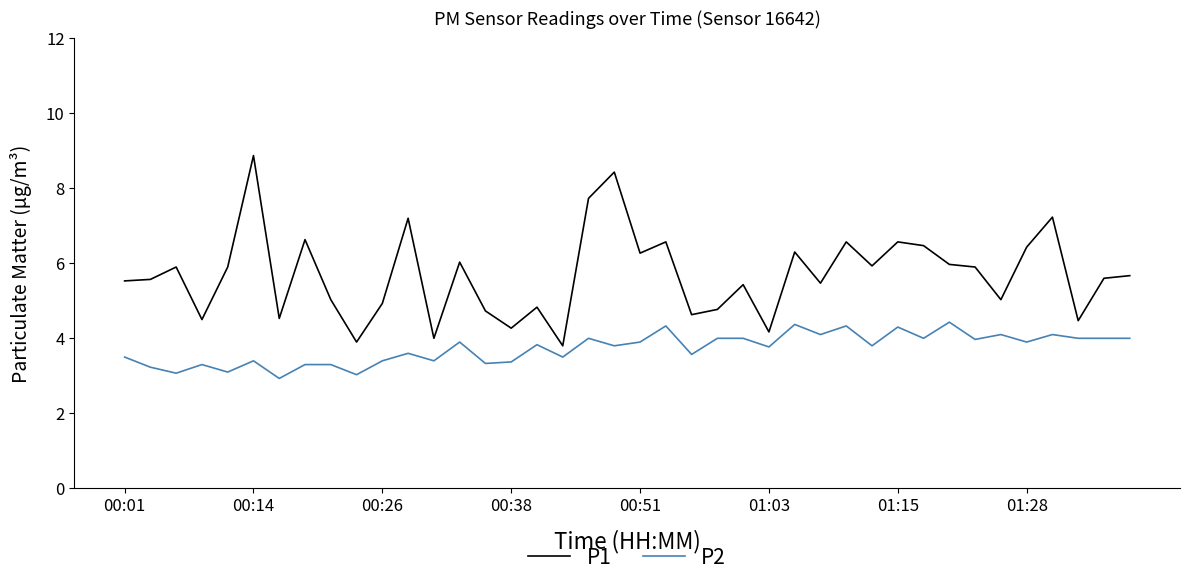

Rank the series by their maximum value, from lowest to highest.

P2, P1